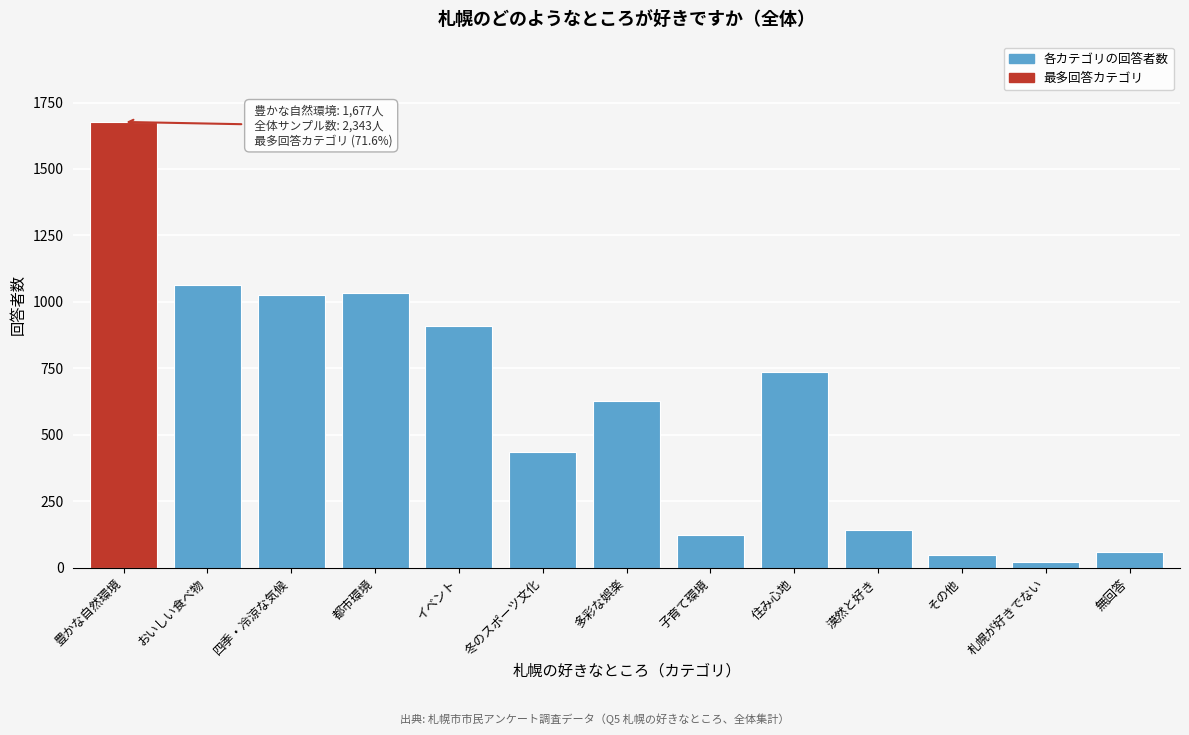

Reading left to right, extract all data points from this chart.

1677	1063	1025	1033	908	434	629	124	735	142	49	23	61